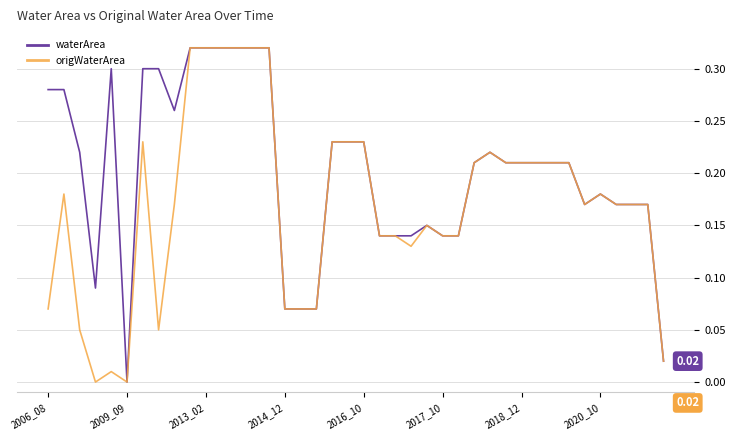

Which series has the largest total across all categories?

waterArea